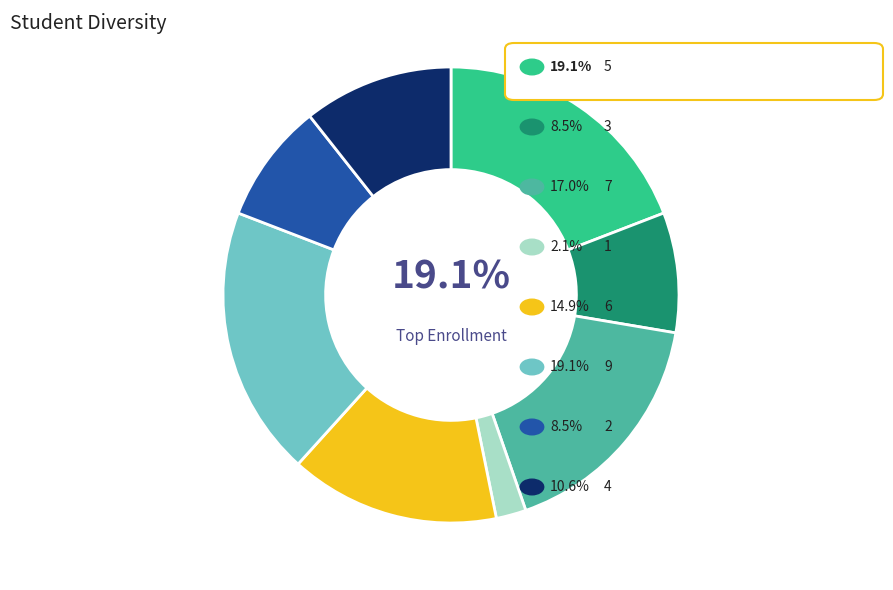

Is there any slice that represents more than half of the pie?

No